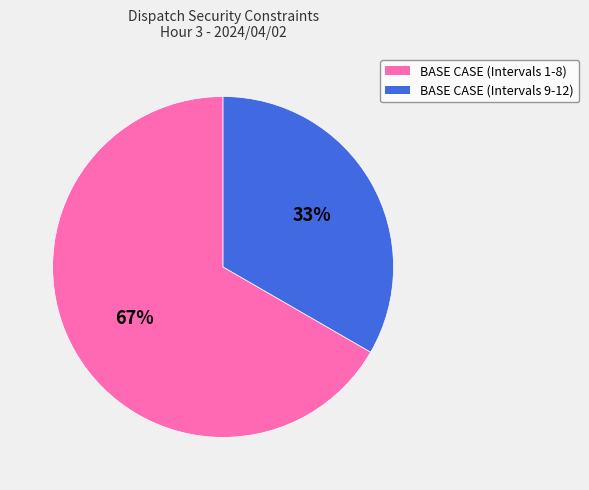

Approximately how many times larger is the value at BASE CASE (Intervals 1-8) compared to BASE CASE (Intervals 9-12)?

2.0